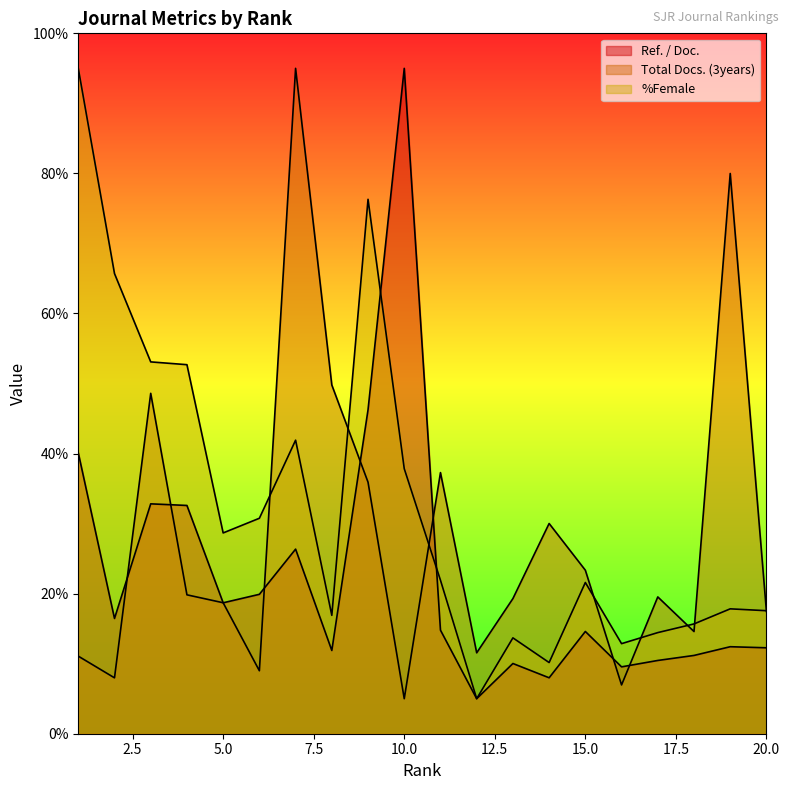

Between 20 and 14, which is larger?

20